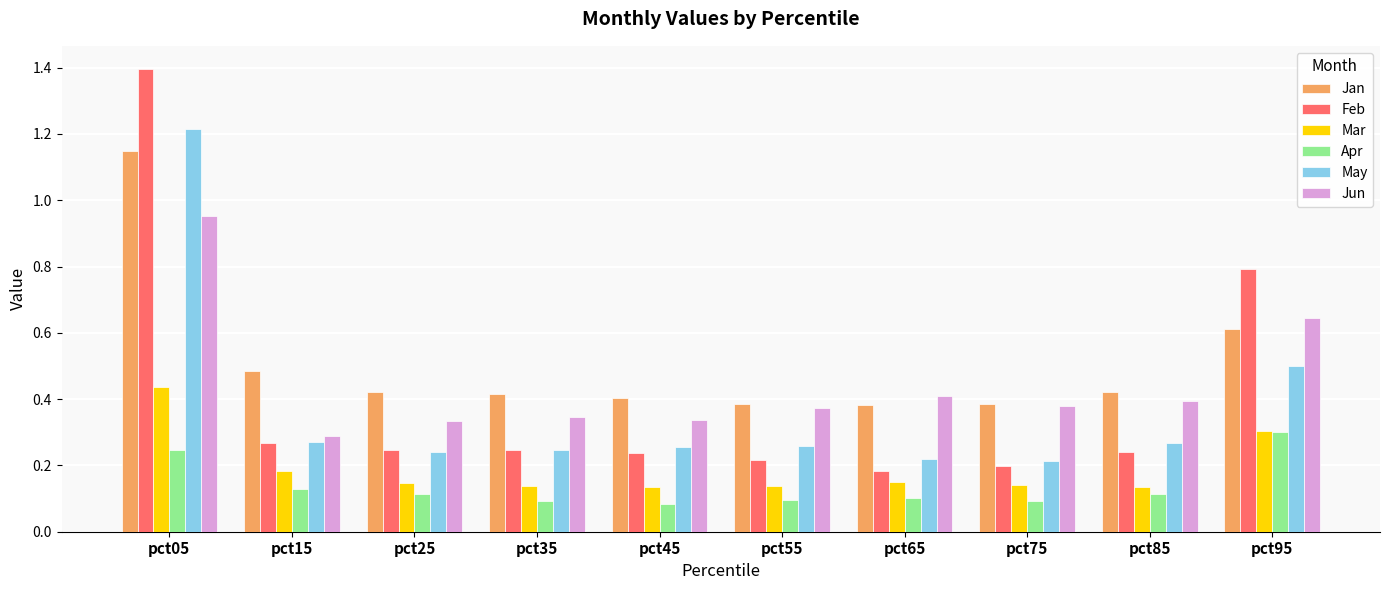

How many groups of bars are there?

10